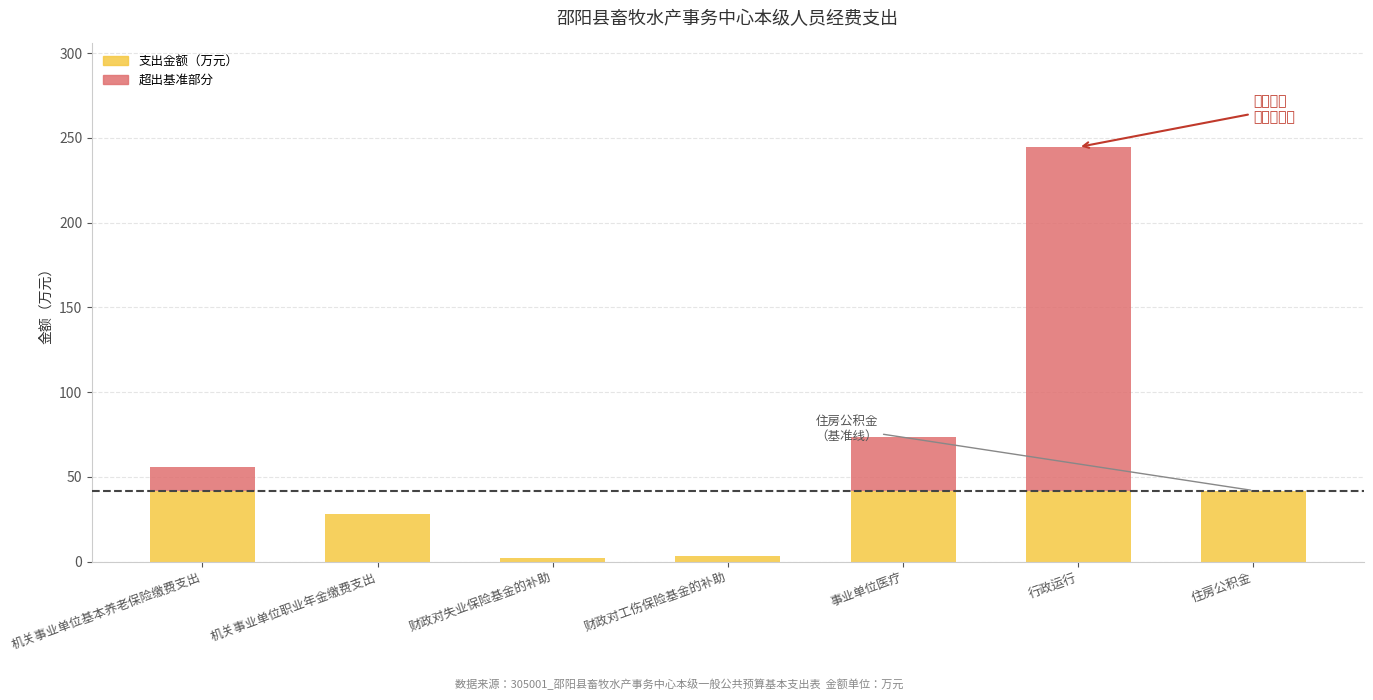

Where is 支出金额（万元） nearest to the value 22?

机关事业单位职业年金缴费支出